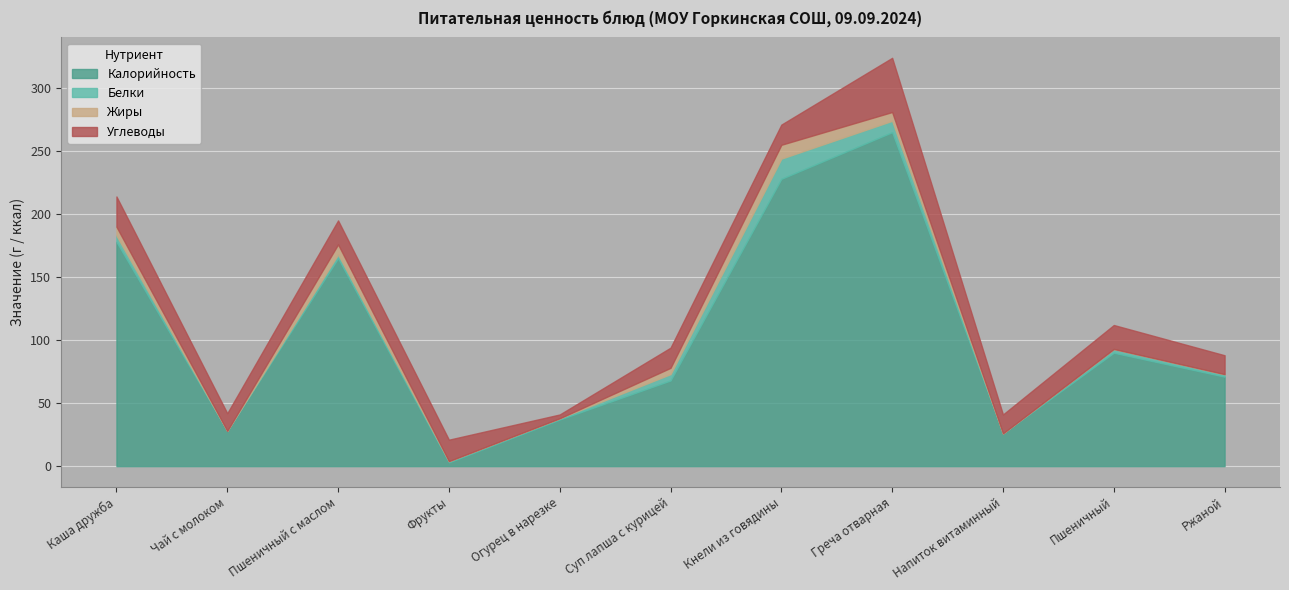

At Чай с молоком, list the series in order from largest to smallest.

Калорийность, Углеводы, Белки, Жиры